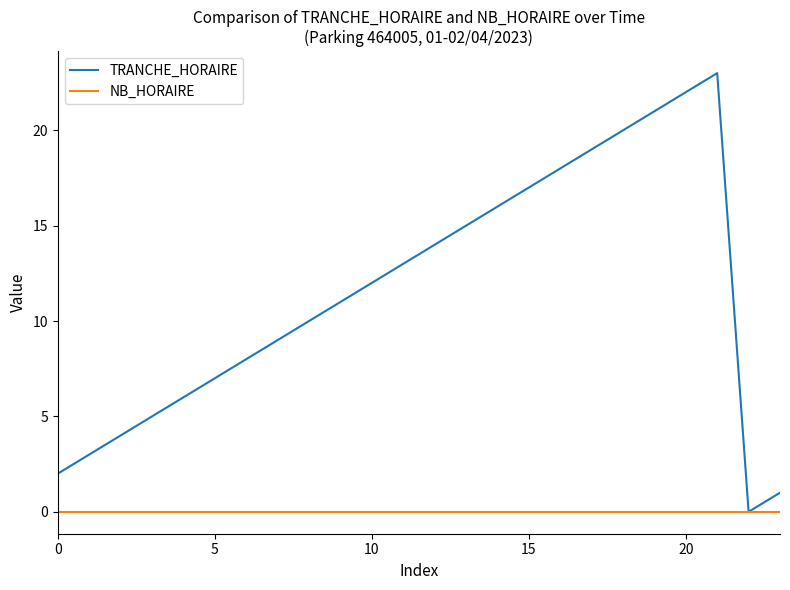

Which series has the widest spread of values?

TRANCHE_HORAIRE